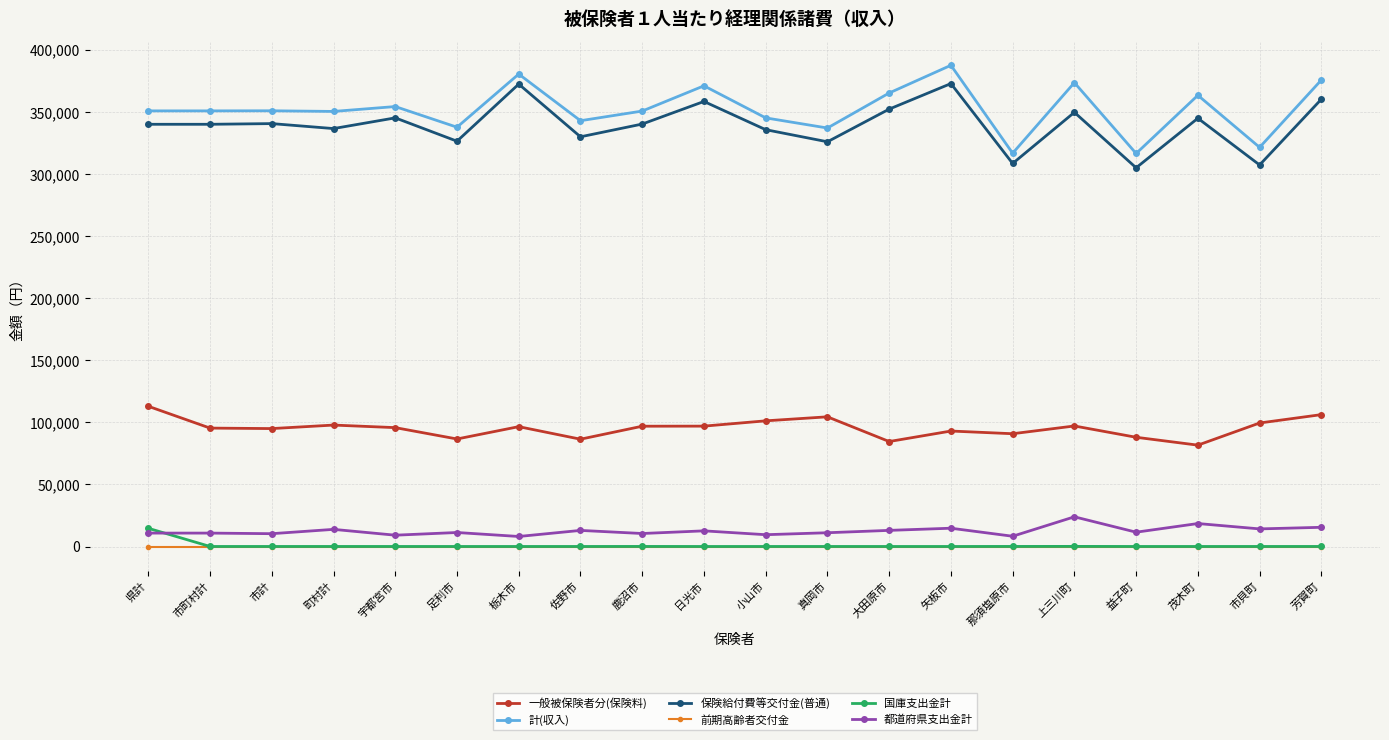

What position from the left is 芳賀町?

20